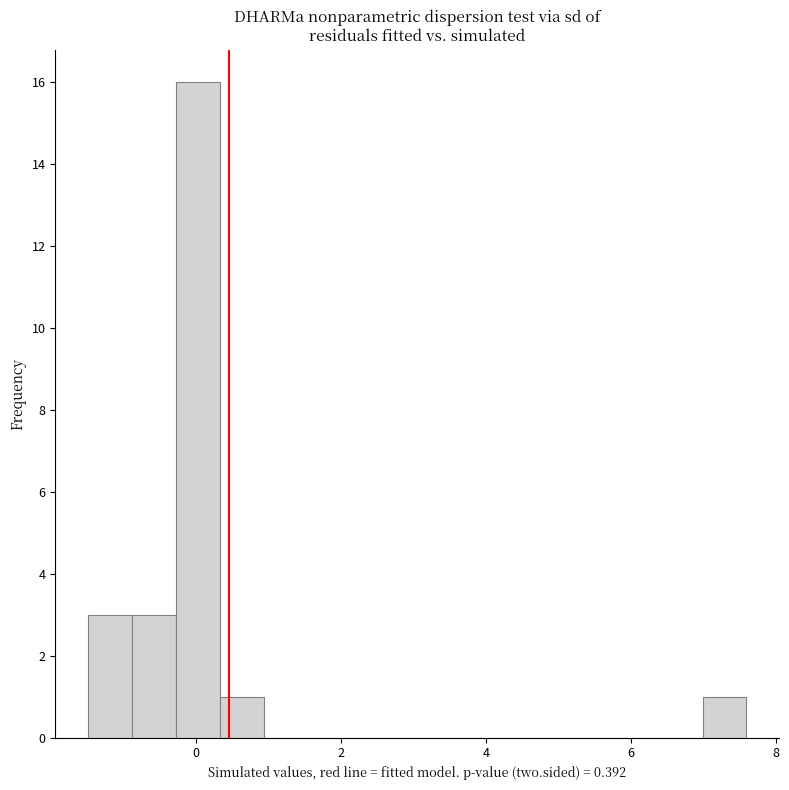

Read against the x-axis, roughly where is the centre of the tallest bar?

0.0